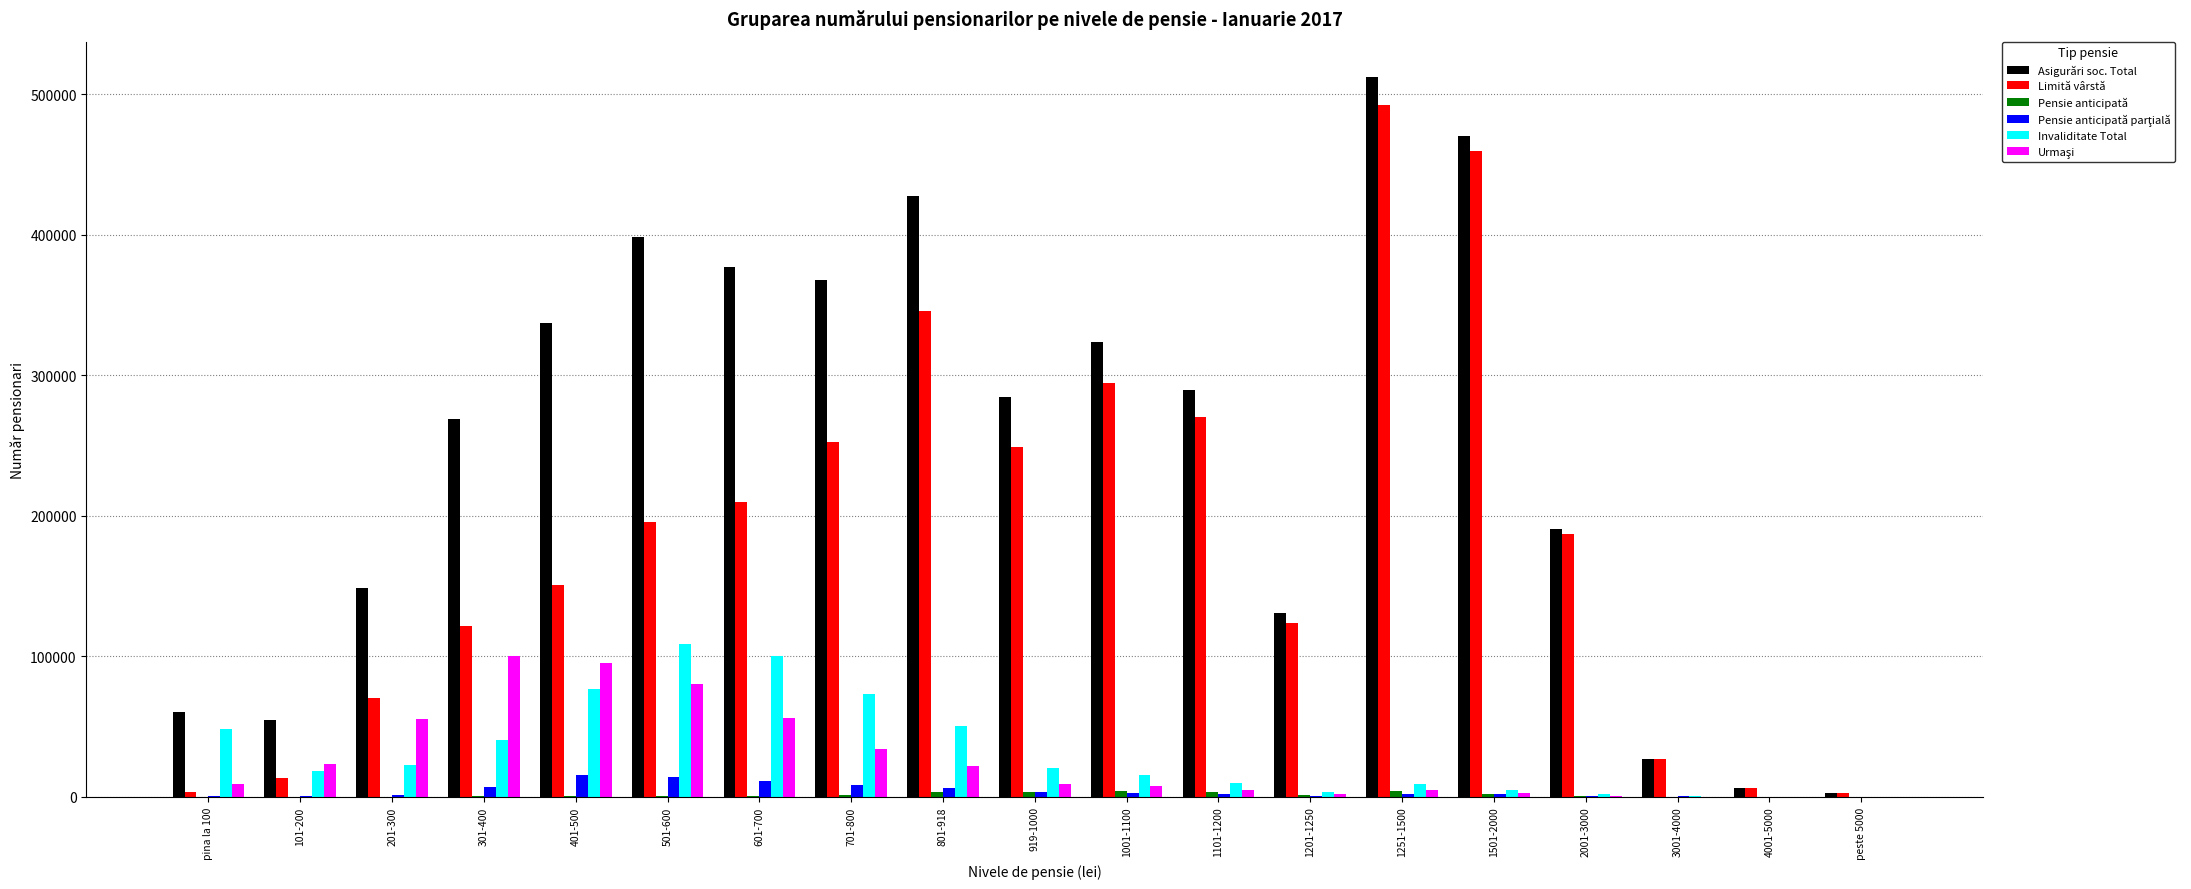

Between 401-500 and 701-800, which series saw the biggest shift?

Limită vârstă